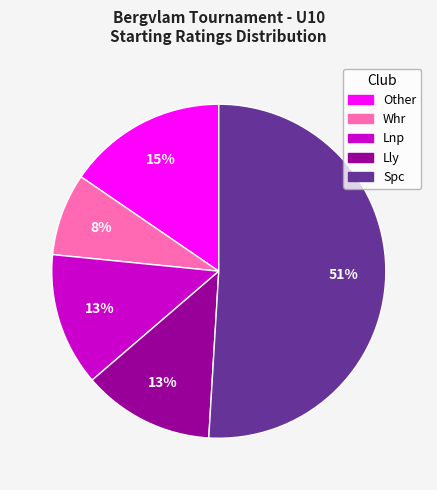

To the nearest percent, what is the difference between the largest and smallest slice percentages?

43%